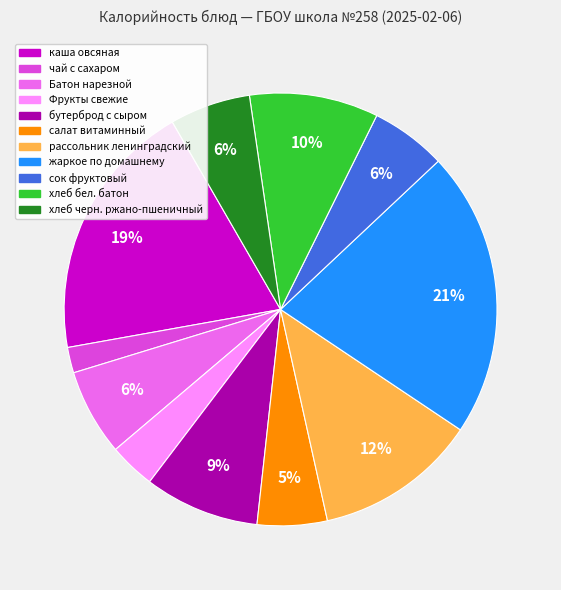

Is it true that чай с сахаром is 2% of the pie?

True